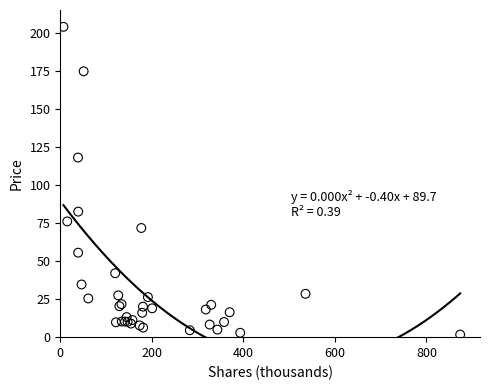

What Y value in the scatter plot is closest to 103?

118.3